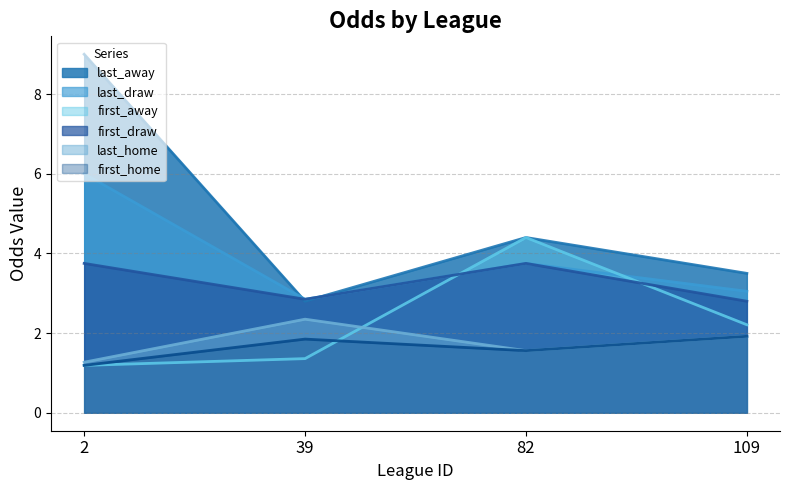

What is the sum of the first_draw values at 82 and 109?

6.5